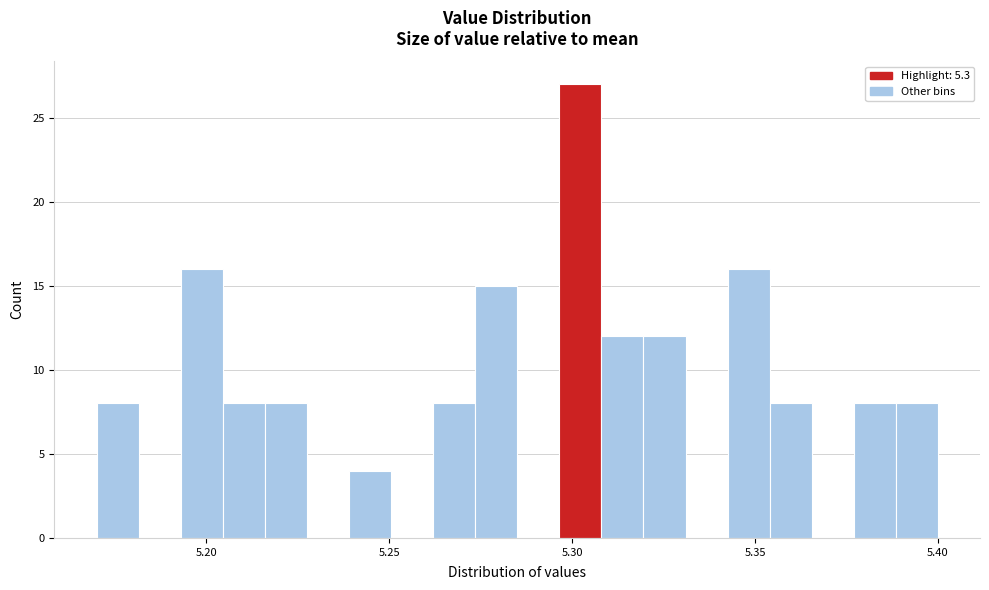

Around what value on the x-axis is the tallest bar? Give the approximate position of its centre, as read against the axis.

5.300